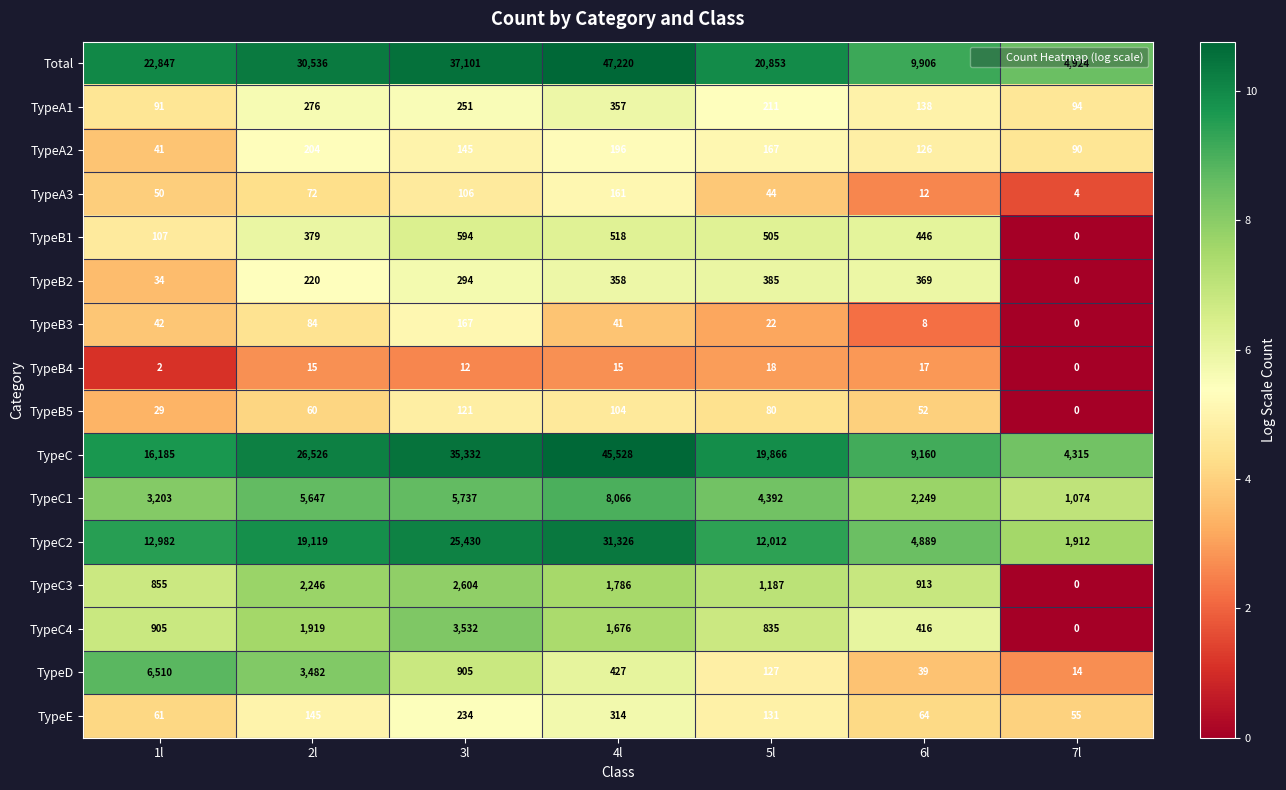

What is the difference between the maximum and minimum values in the TypeC1 series?

6992